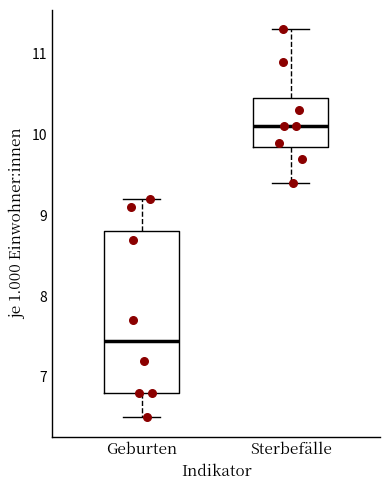

Comparing the boxes themselves (not the whiskers), which one is the tallest?

Geburten